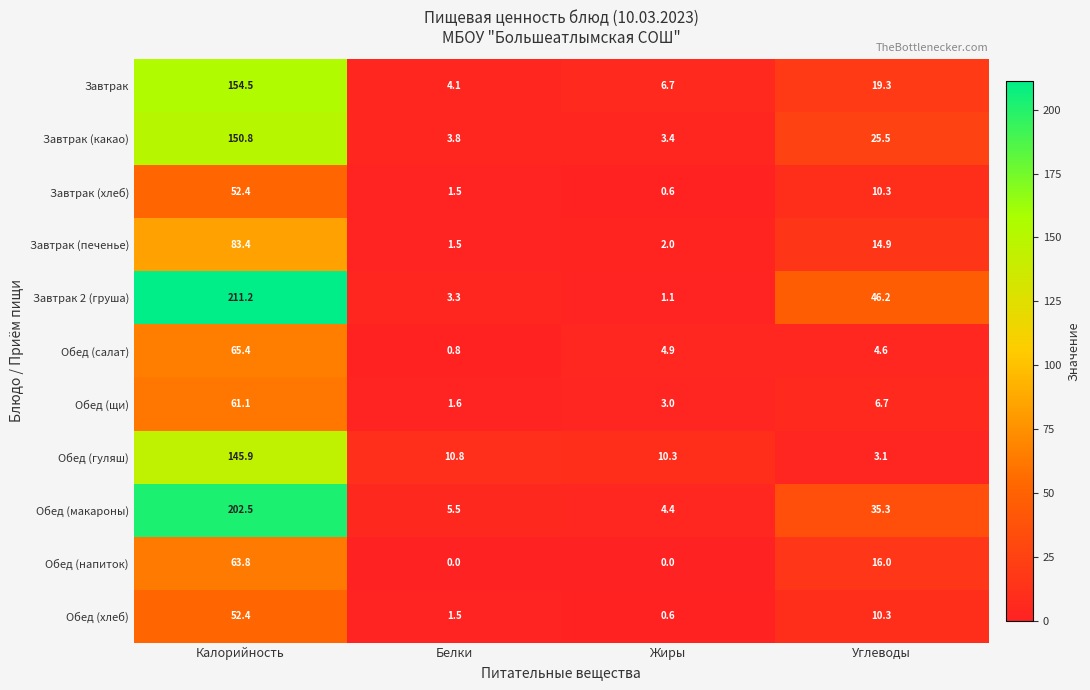

Which series has the largest total across all categories?

Завтрак 2 (груша)